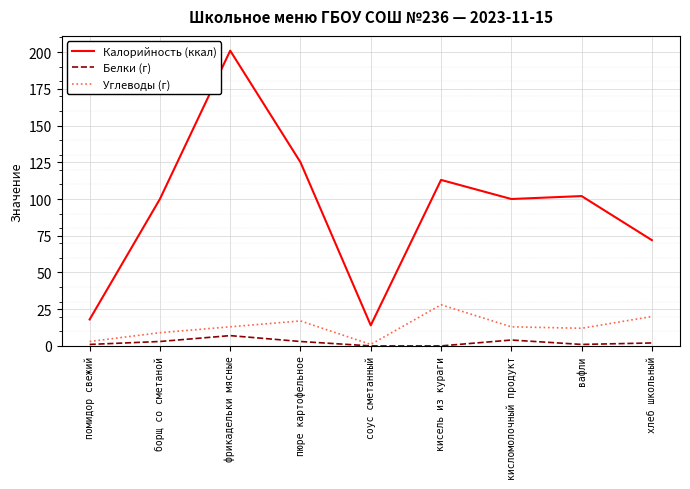

What is the sum of all Калорийность (ккал) values?

845